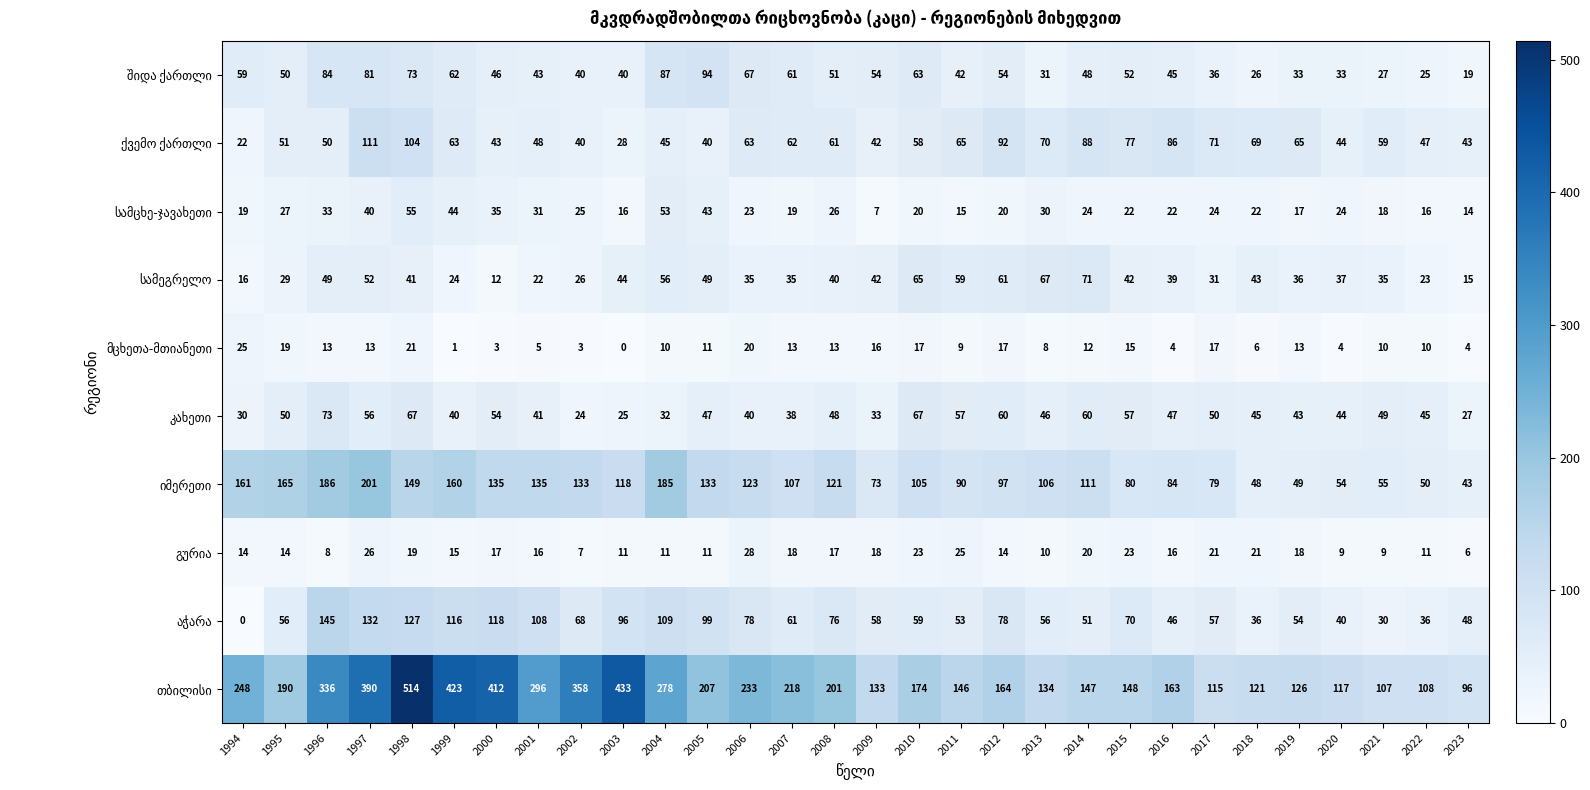

What is the difference between the highest and lowest values at 2010?

157